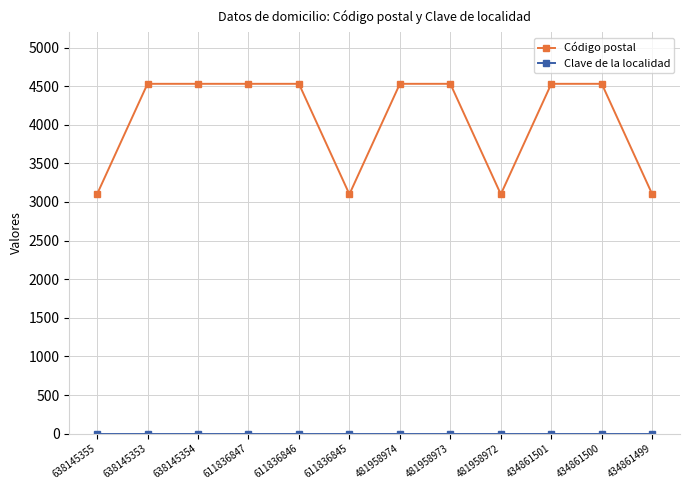

What is the difference between the maximum and second lowest values in the Código postal series?

1430